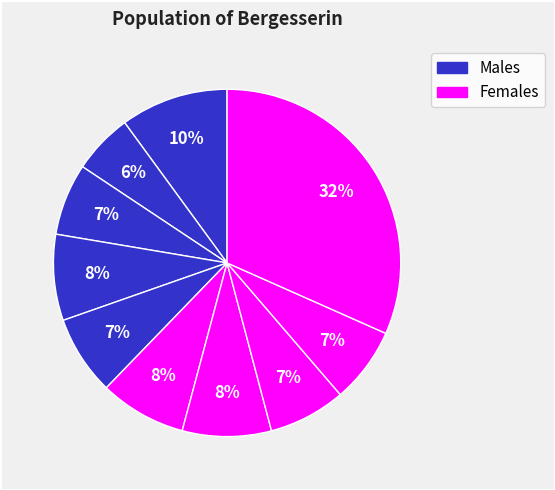

Count the number of slices in the pie.

10